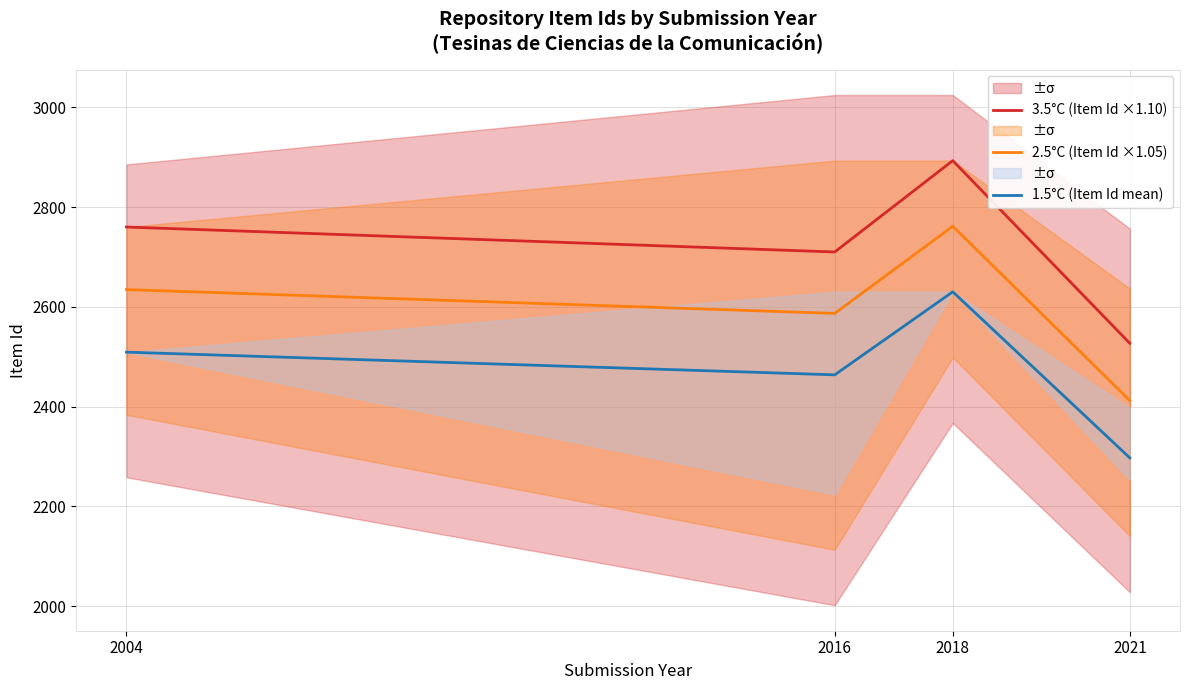

What is the difference between the 3.5°C (Item Id ×1.10) values at 2016 and 2004?

50.0